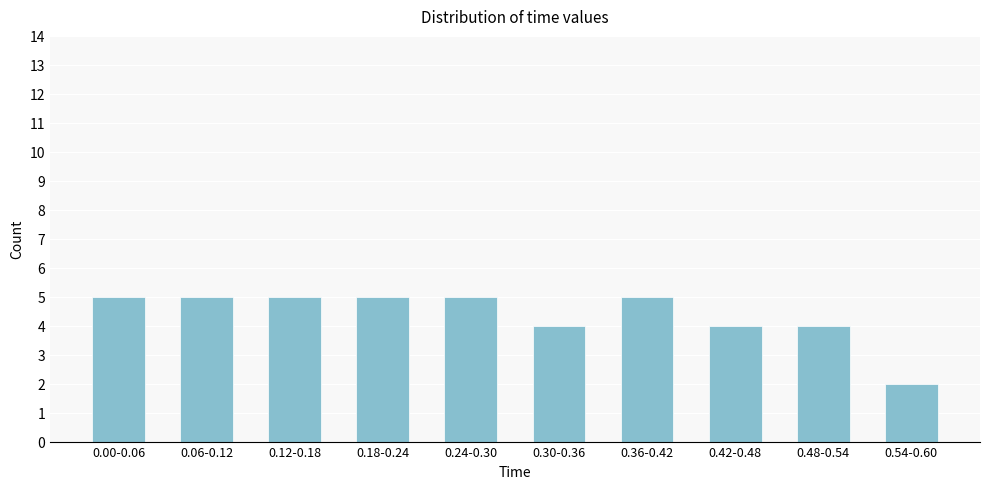

Reading right to left, list all the values displayed in this chart.

0.54-0.60=2	0.48-0.54=4	0.42-0.48=4	0.36-0.42=5	0.30-0.36=4	0.24-0.30=5	0.18-0.24=5	0.12-0.18=5	0.06-0.12=5	0.00-0.06=5